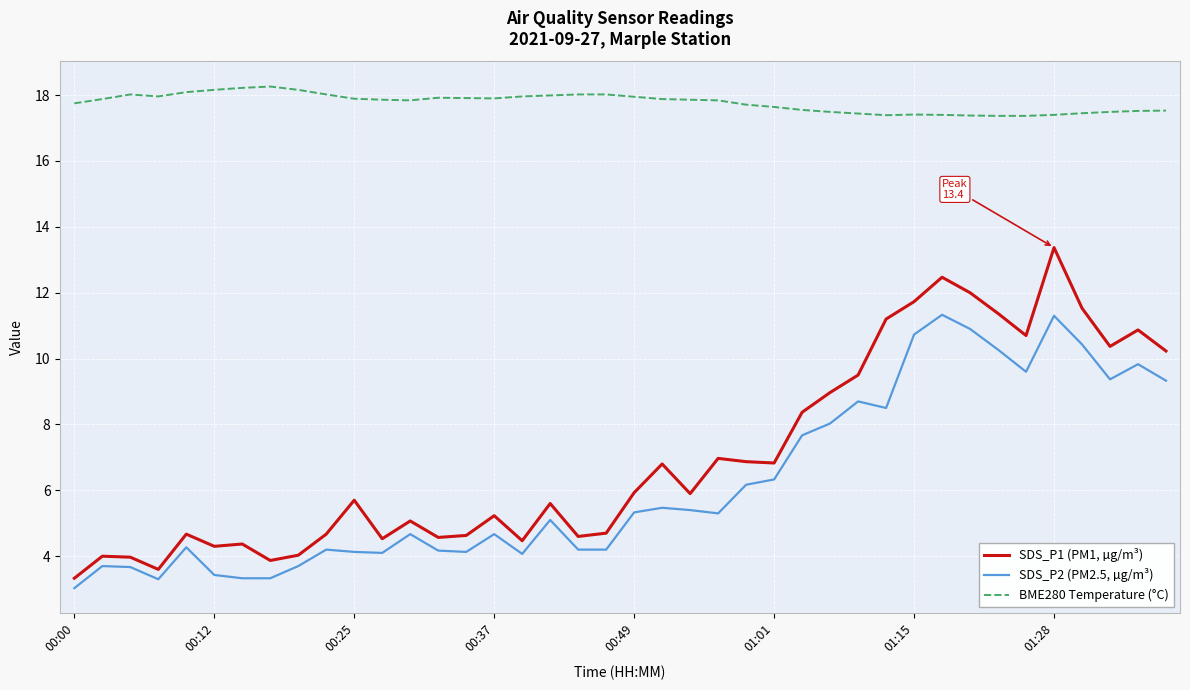

What is the difference between the maximum and minimum values in the BME280 Temperature (°C) series?

0.9